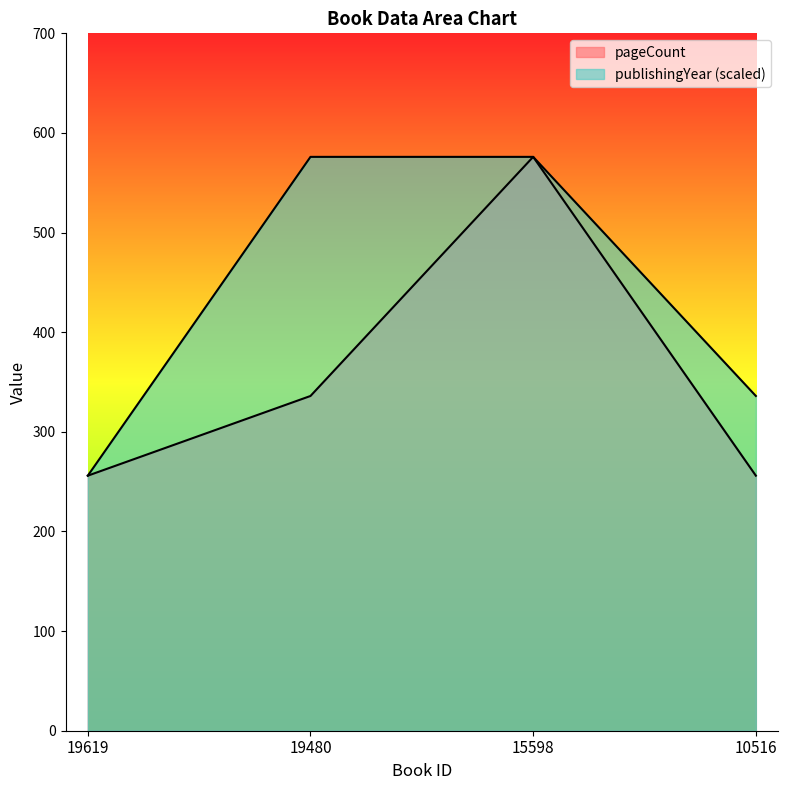

Reading left to right, what are all the values shown in this chart?

pageCount: 19619=256	19480=336	15598=576	10516=256
publishingYear: 19619=256	19480=576	15598=576	10516=336